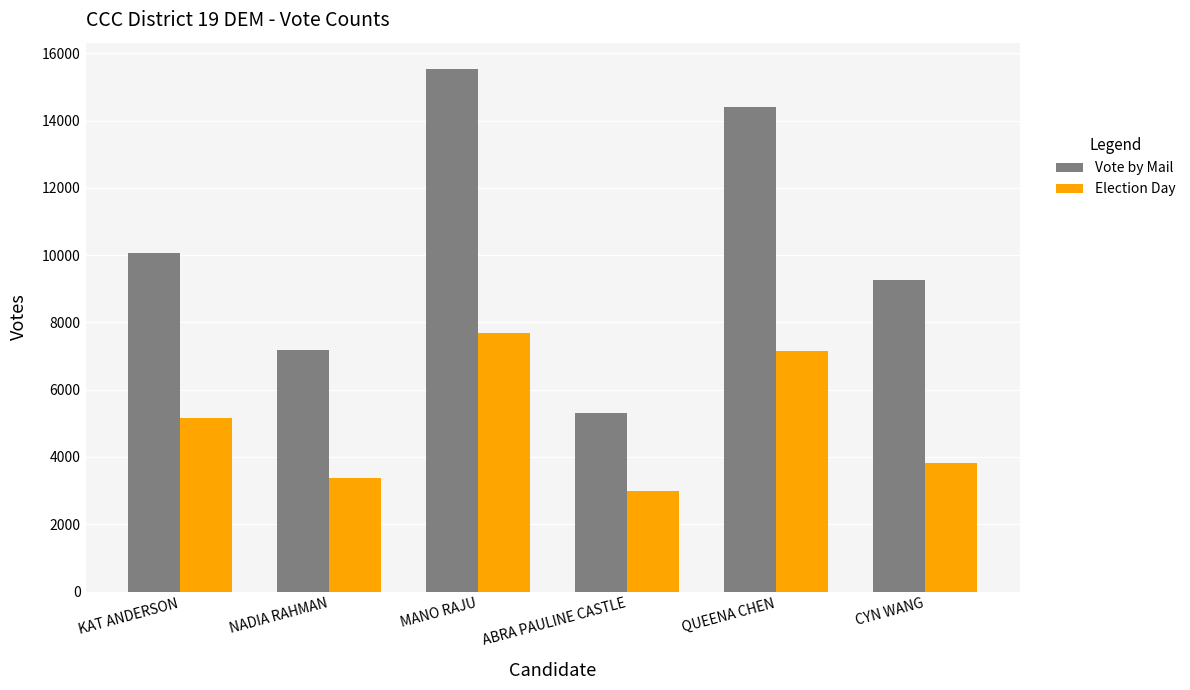

What is the sum of all Election Day values?

30167